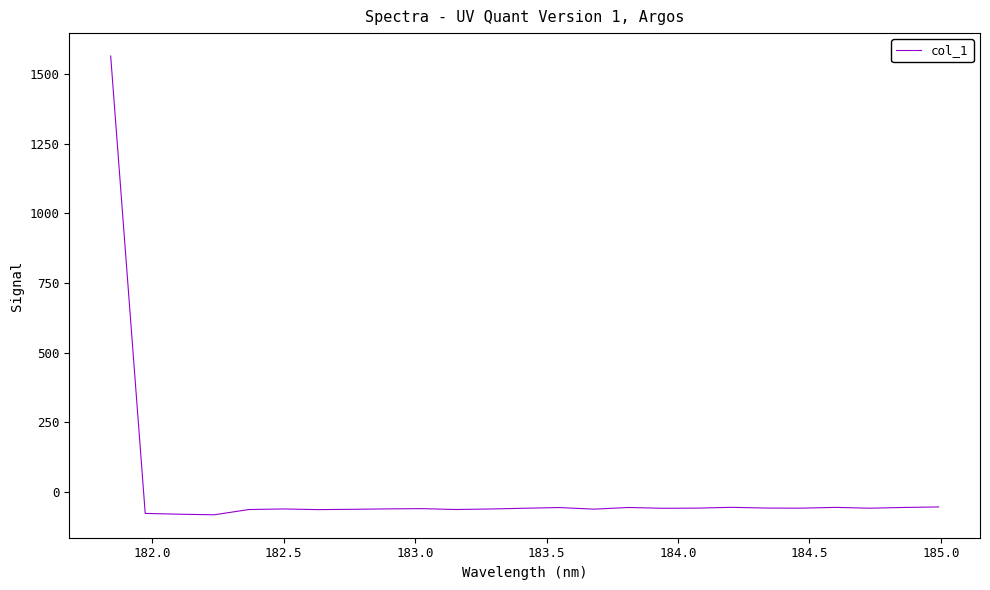

What is the smallest value displayed?

-82.4